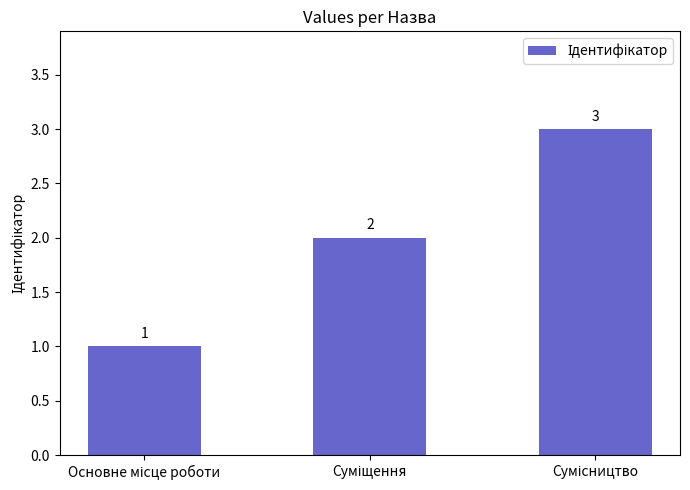

How many data points are less than 2?

1